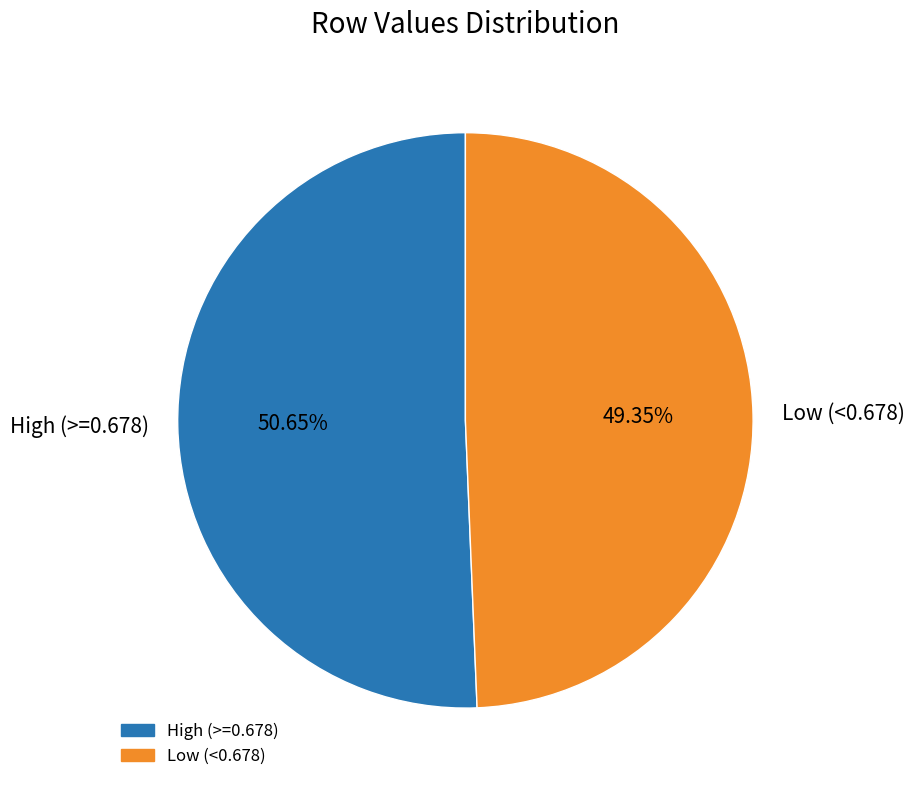

Rank the categories by value from lowest to highest.

Low (<0.678), High (>=0.678)